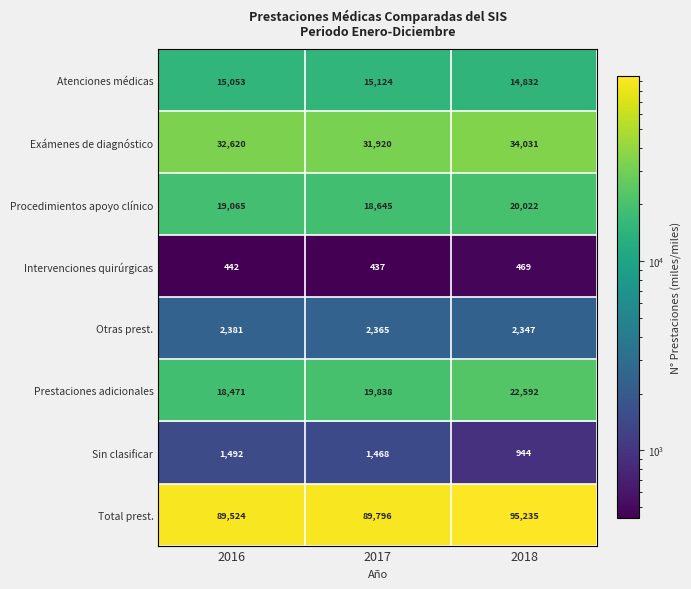

What is the difference between the Procedimientos apoyo clínico values at 2016 and 2017?

420